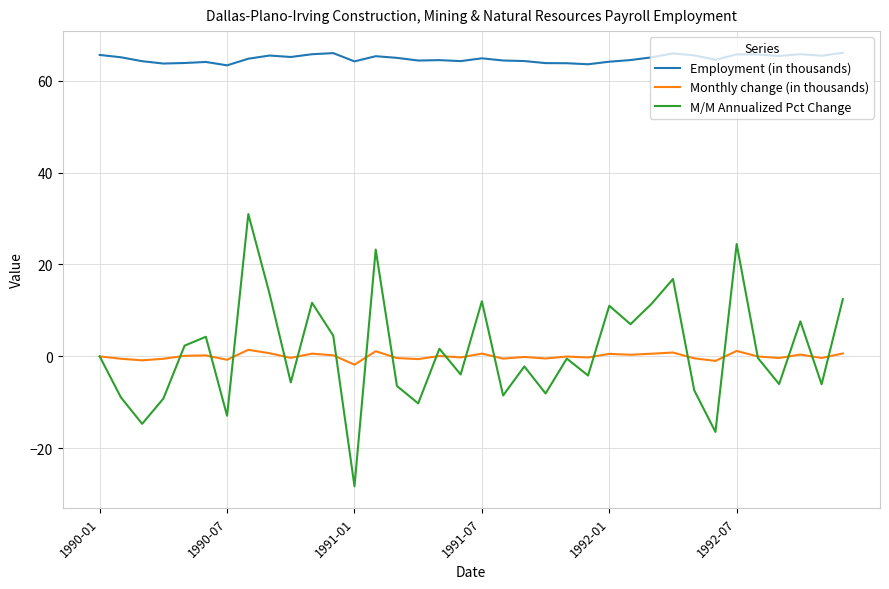

What is the minimum value shown in the chart?

-28.2